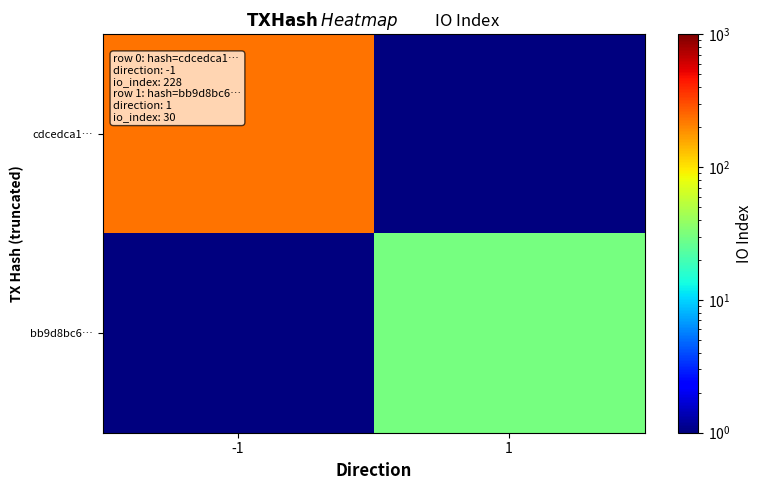

Reading left to right, what are all the values shown in this chart?

cdcedca1…: -1=228.0	1=0.5
bb9d8bc6…: -1=0.5	1=30.0